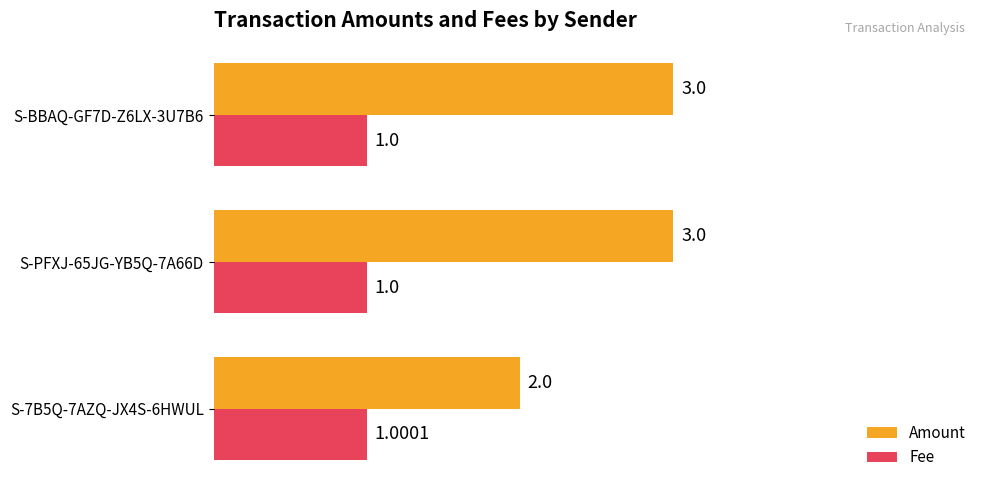

At how many categories does at least one series exceed 1?

3